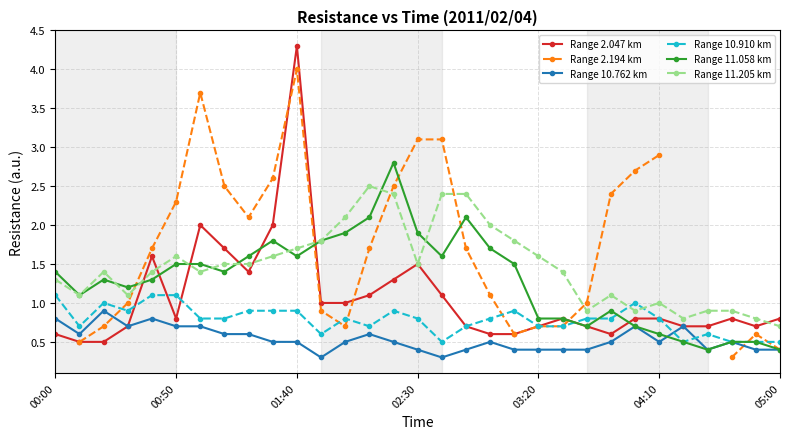

True or false: Range 10.762 km has more than 1 points higher than both neighbors.

True